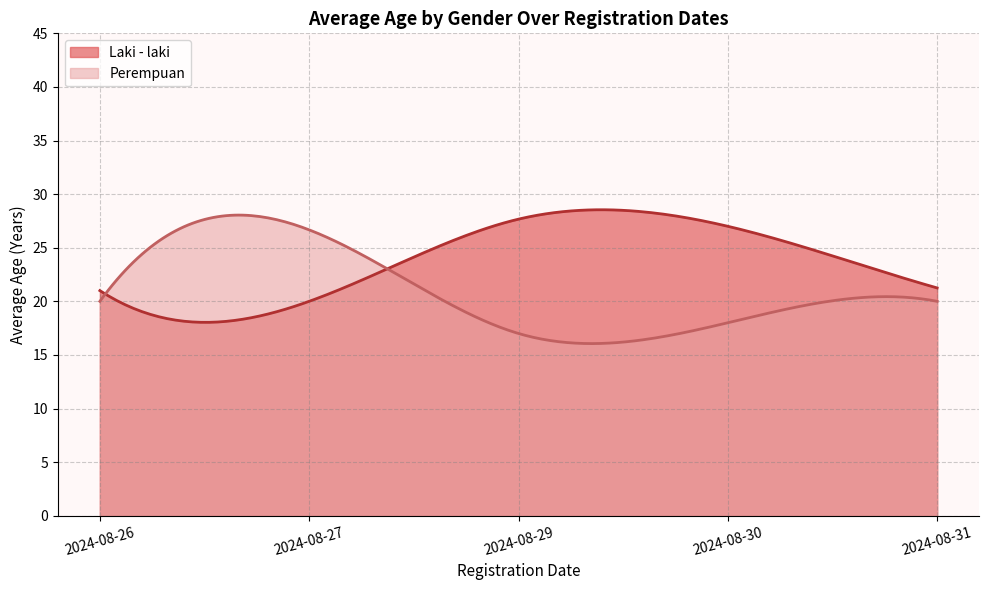

What is the greatest value displayed?

28.5